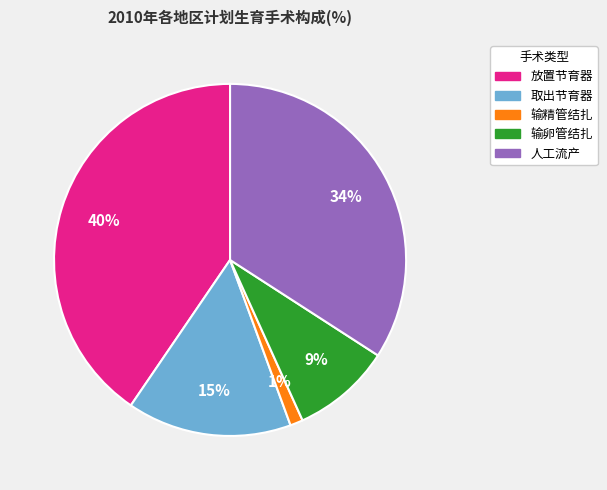

Is it true that 放置节育器 is 52% of the pie?

False